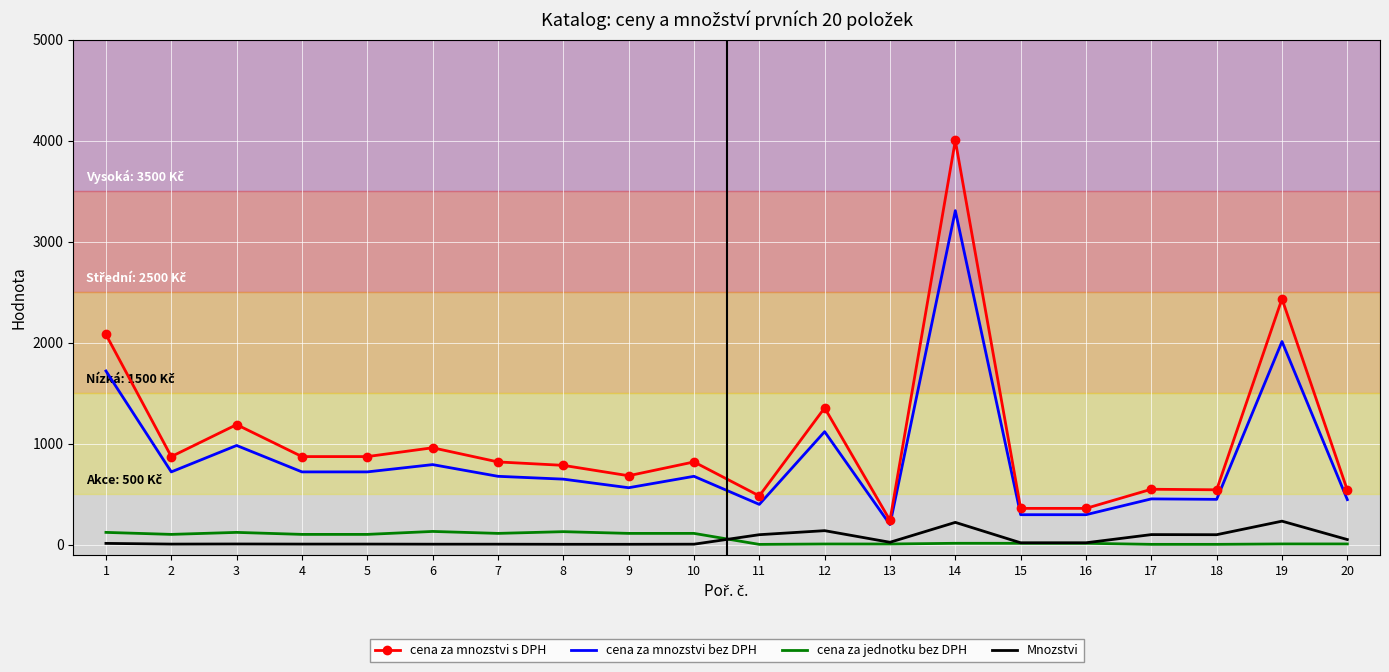

Count the number of data series in this chart.

4